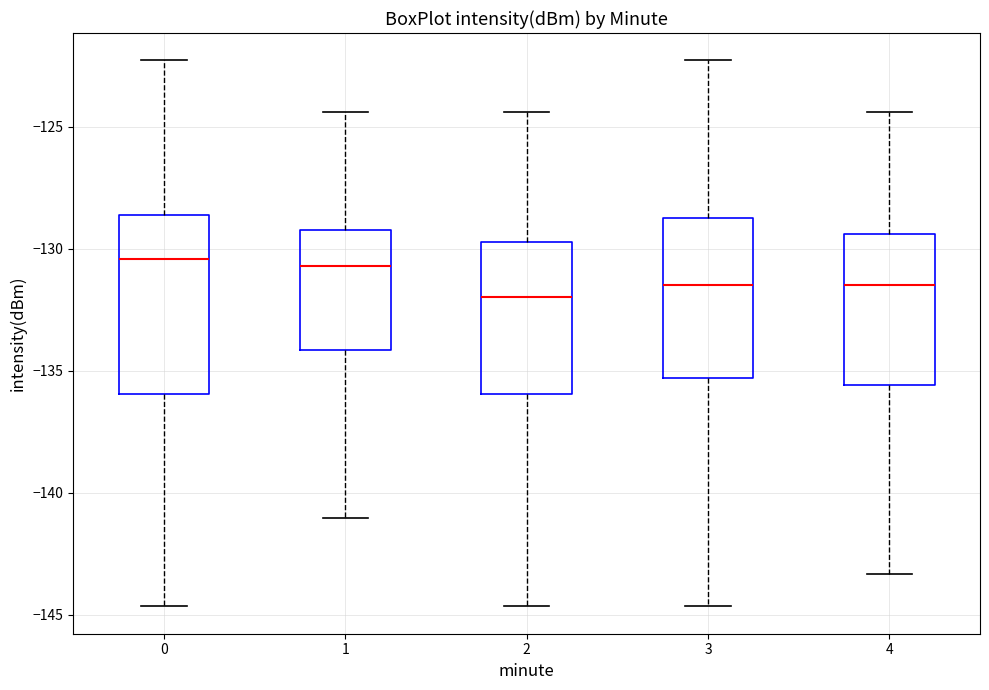

Where does the upper whisker of the box at x = 2 end on the y-axis? The values are not printed on the chart, so give them approximately, as read against the axis.

-124.5